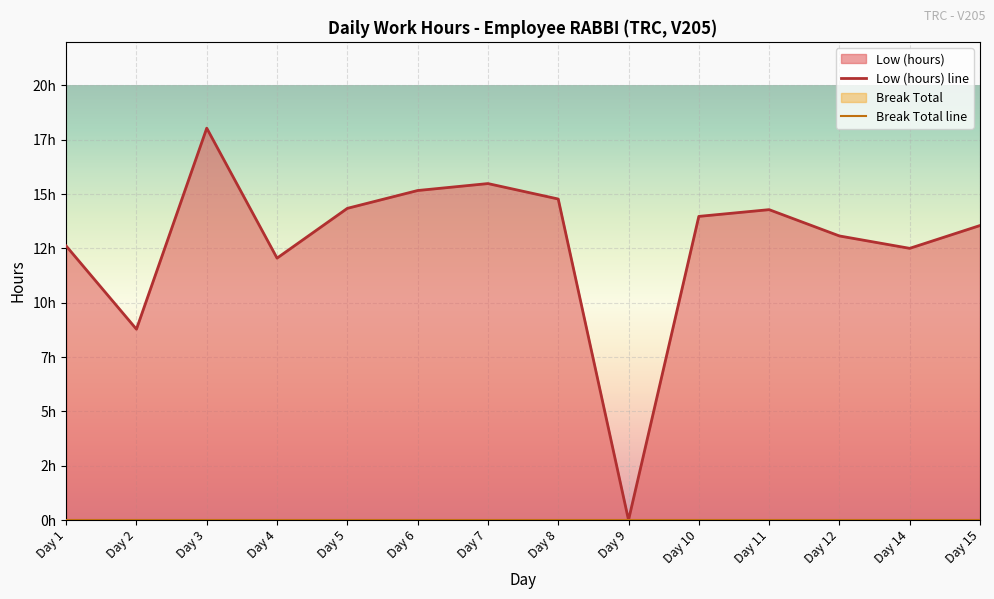

The chart shows a value of 17.8 at Day 4. True or false?

False